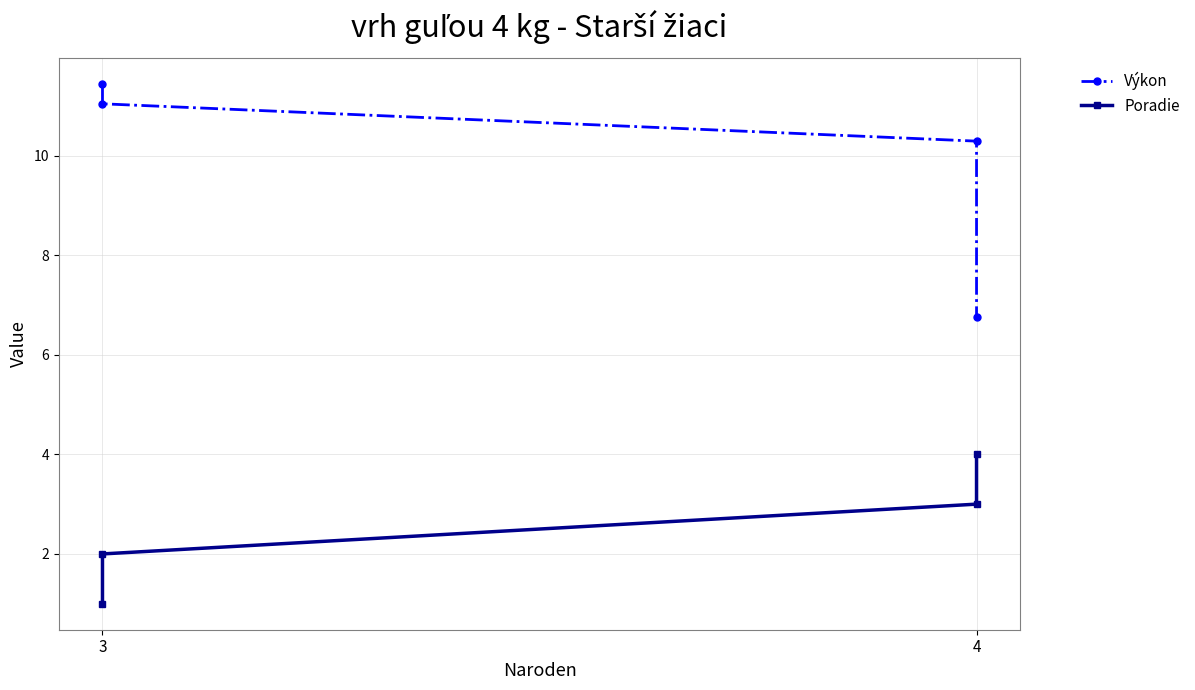

Reading left to right, list all the values displayed in this chart.

Výkon: 11.4	11.0	10.3	6.8
Poradie: 1.0	2.0	3.0	4.0